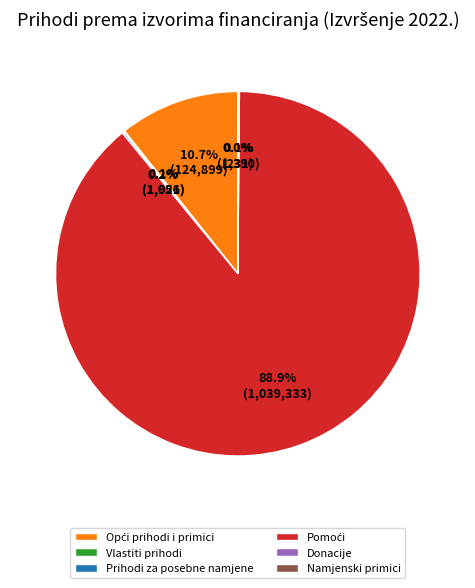

Is there a majority slice in this chart?

Yes